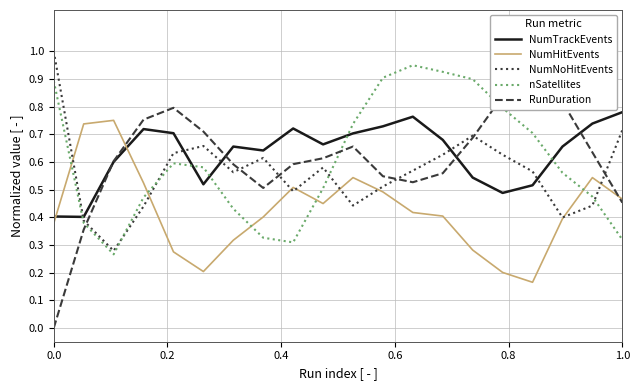

How many intersections are there between NumTrackEvents and NumHitEvents?

2